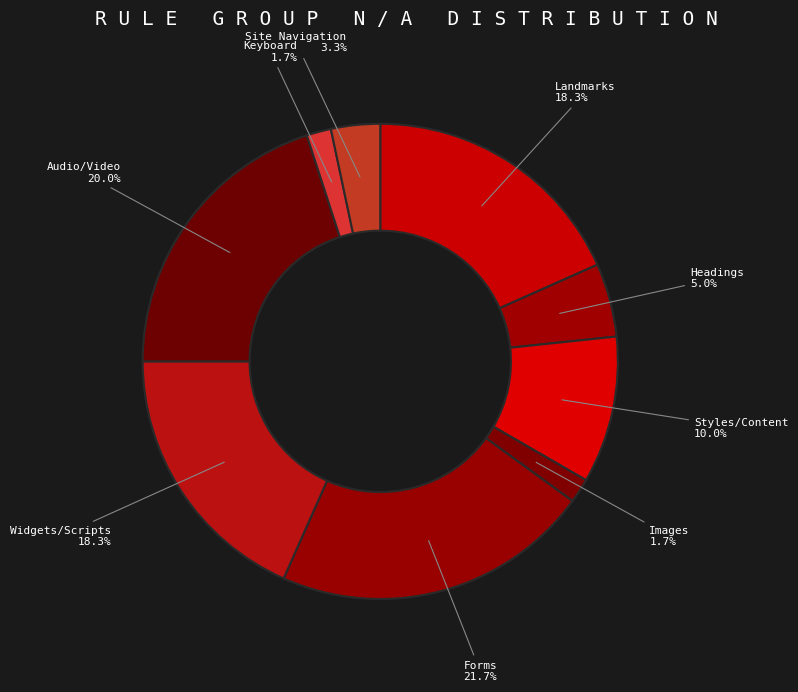

What portion of the pie excludes Images?

98.3%